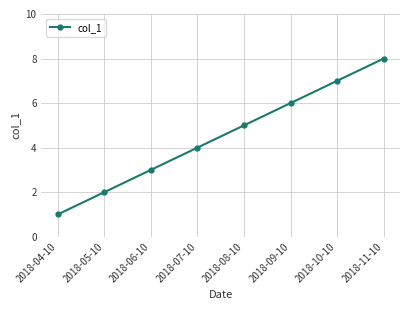

What is the difference between the second highest and minimum values?

6